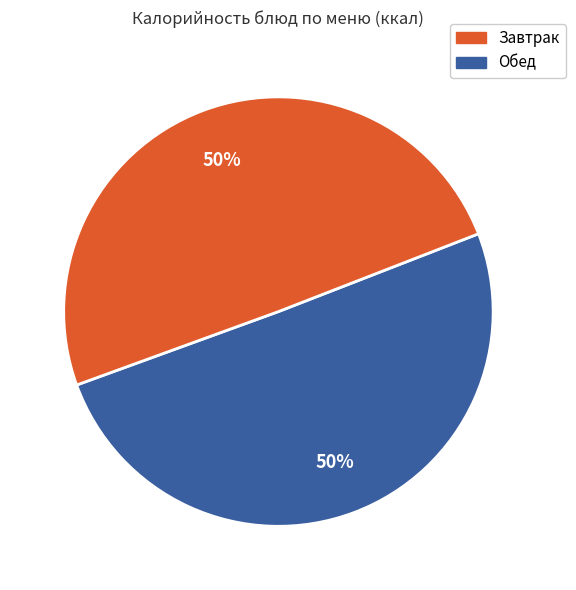

To the nearest percent, what is the average slice percentage?

50%